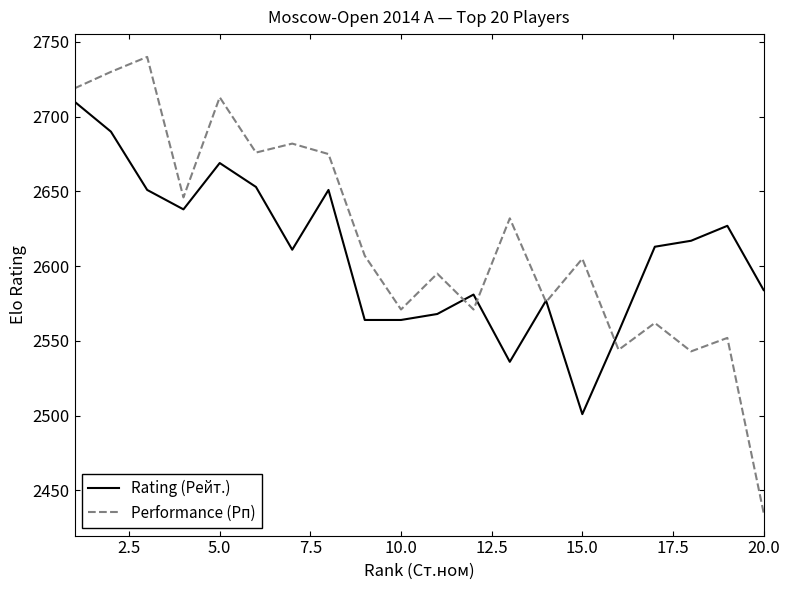

List the series in order of their peak value, lowest first.

Rating (Рейт.), Performance (Рп)